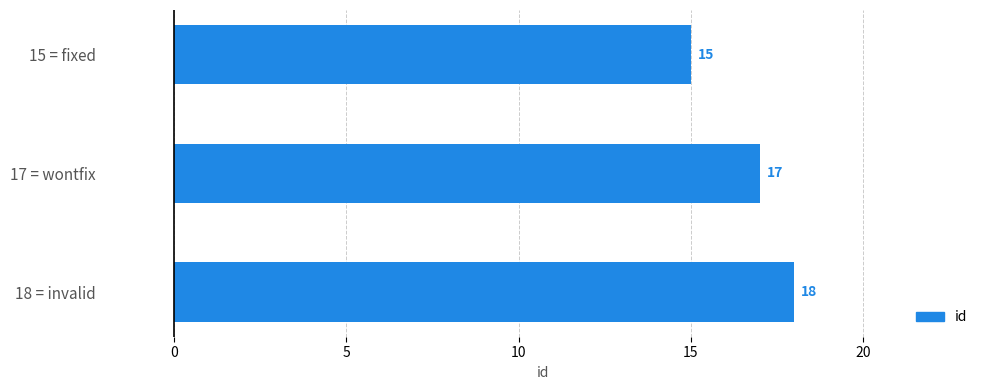

What is the average value?

17